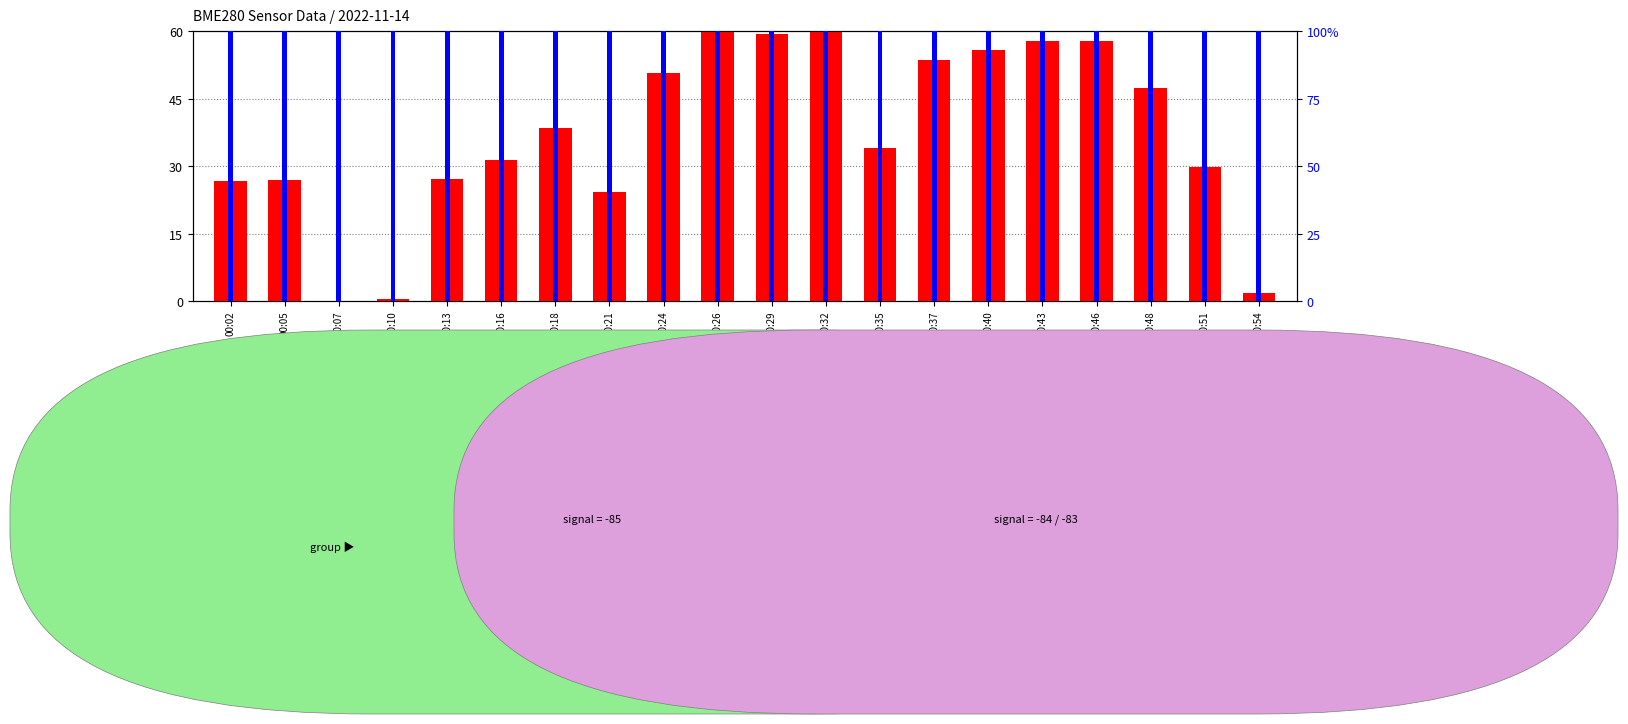

What are all the series names shown in the legend?

count, percentile rank within the sample